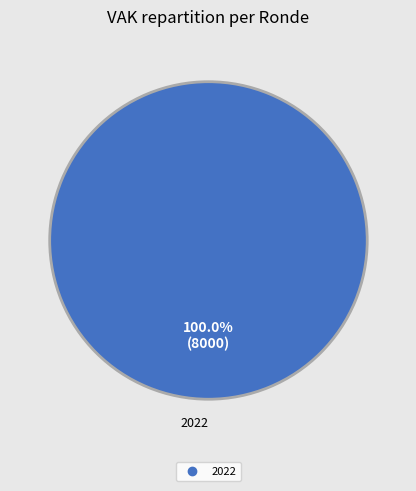

Is there a majority slice in this chart?

Yes